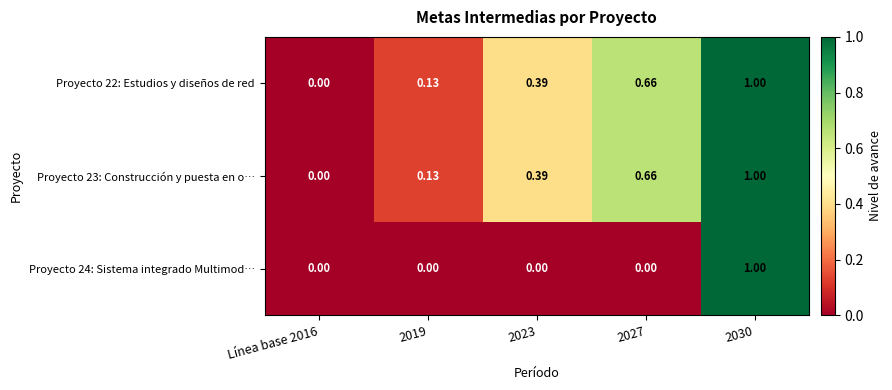

Is the value of Proyecto 22: Estudios y diseños de red at 2030 greater than the value of Proyecto 24: Sistema integrado Multimod… at 2027?

Yes